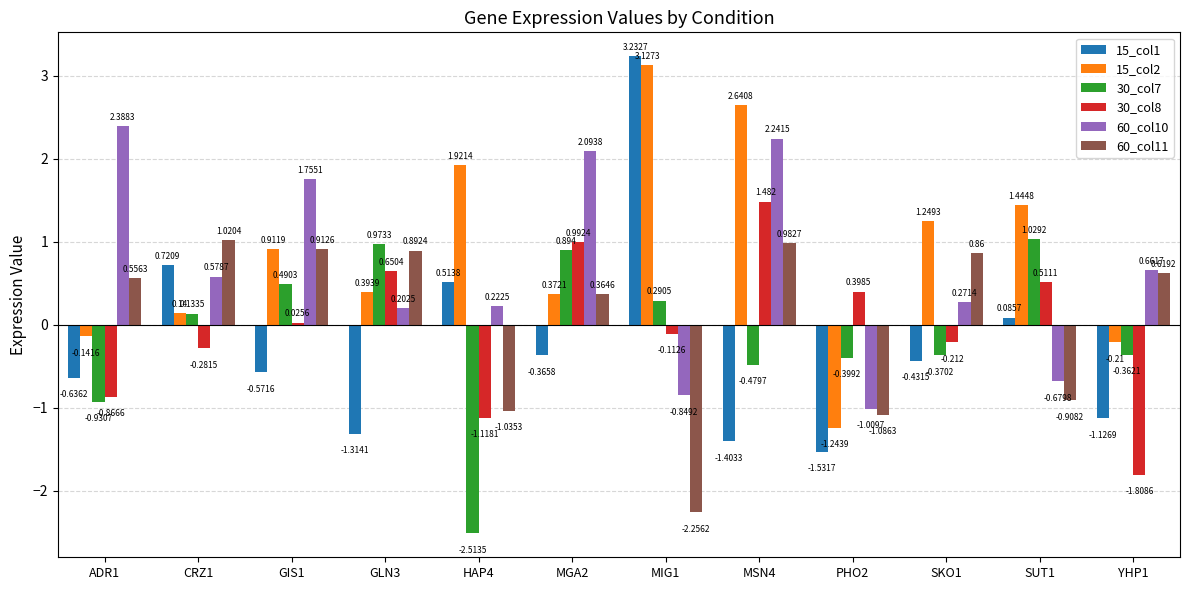

What is the maximum value shown in the chart?

3.2